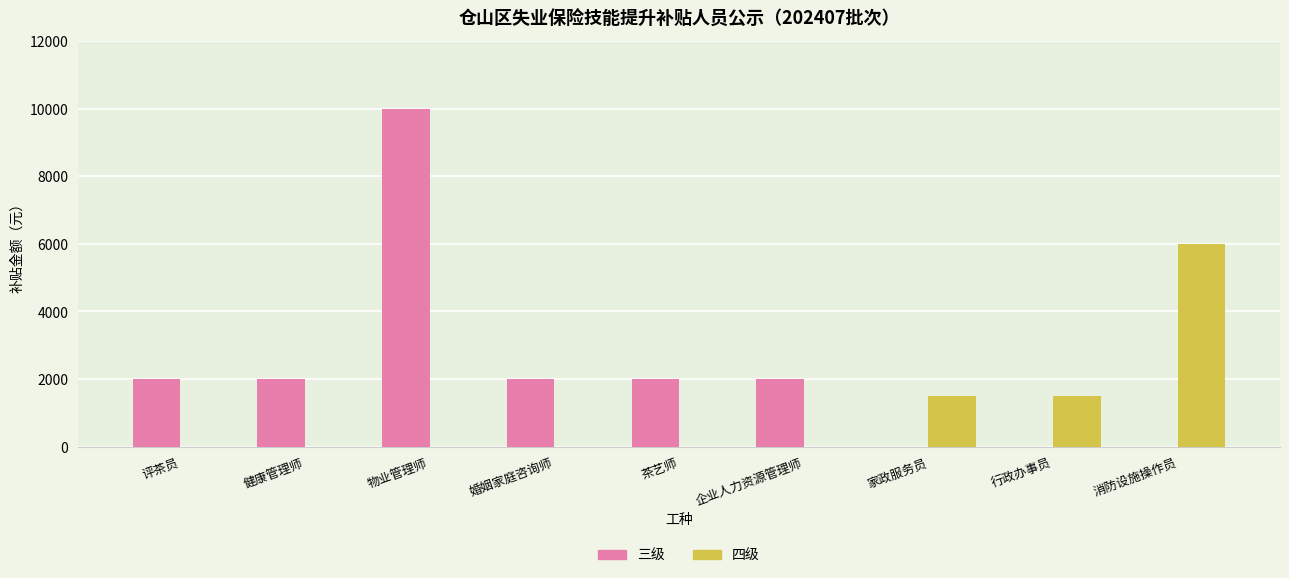

True or false: 四级 has a value of 3676 at 物业管理师.

False